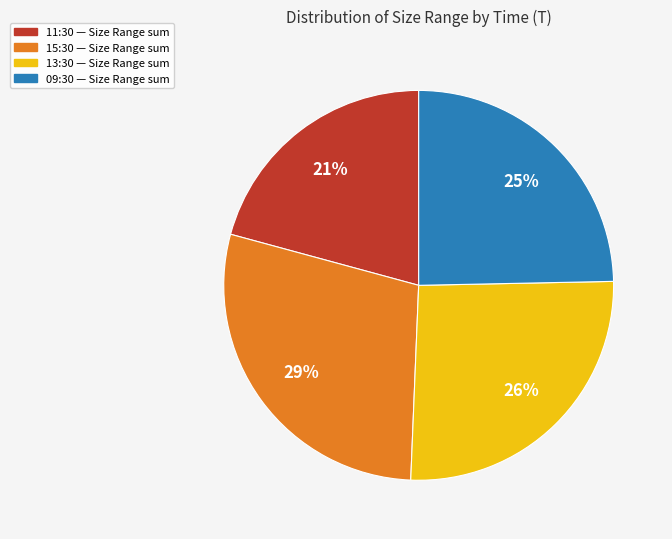

Is there a majority slice in this chart?

No